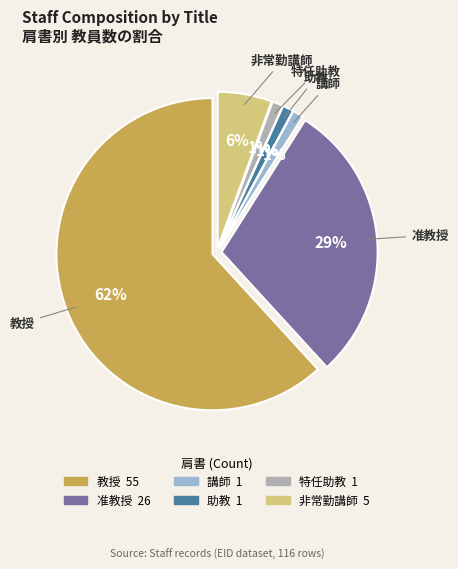

Combined, do 教授 and 講師 account for over 50%?

Yes